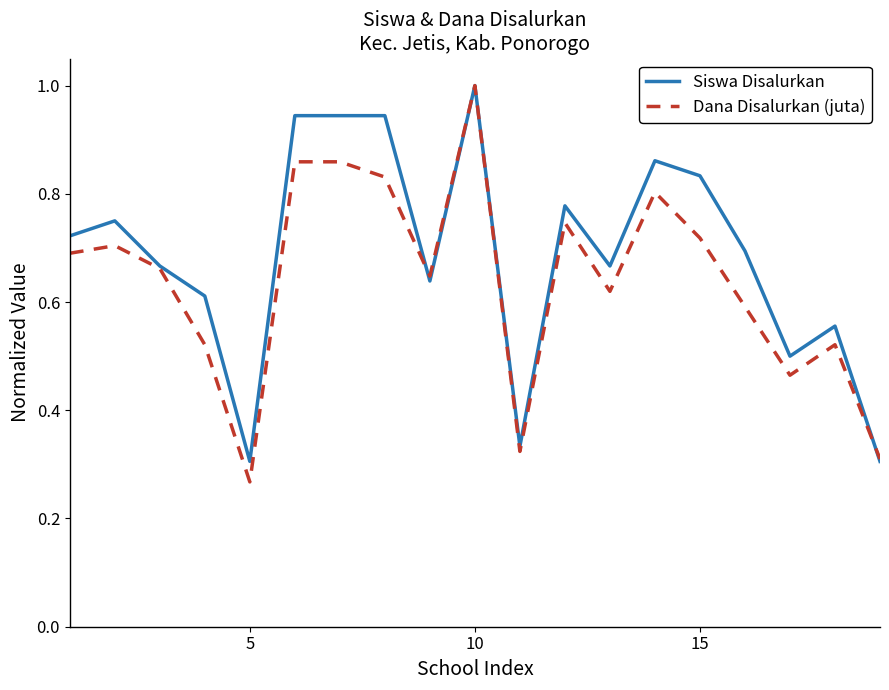

List the series in order of their overall mean, highest first.

Siswa Disalurkan, Dana Disalurkan (juta)